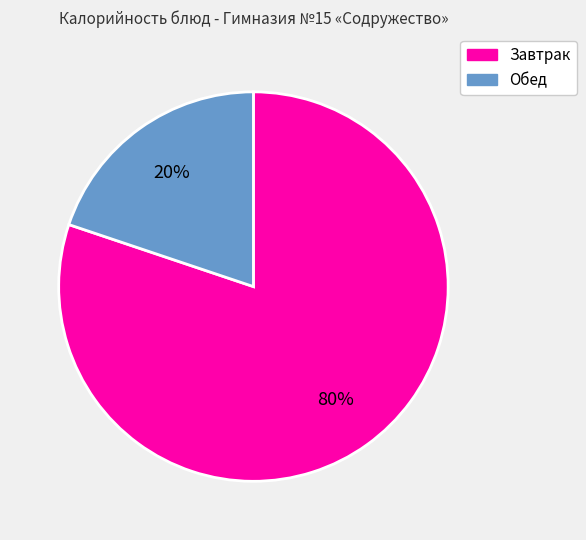

Is there a majority slice in this chart?

Yes